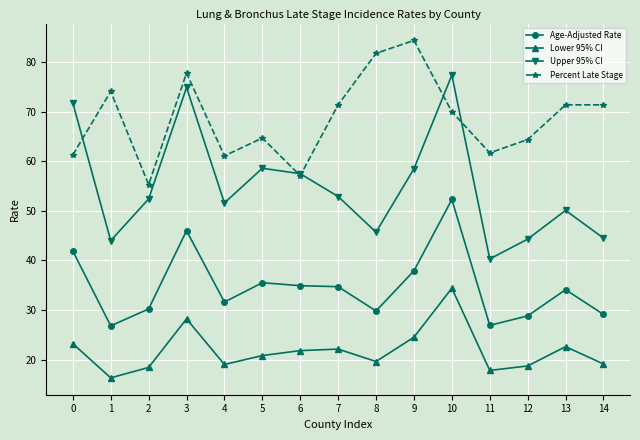

True or false: Lower 95% CI has more than 0 interior local peaks.

True